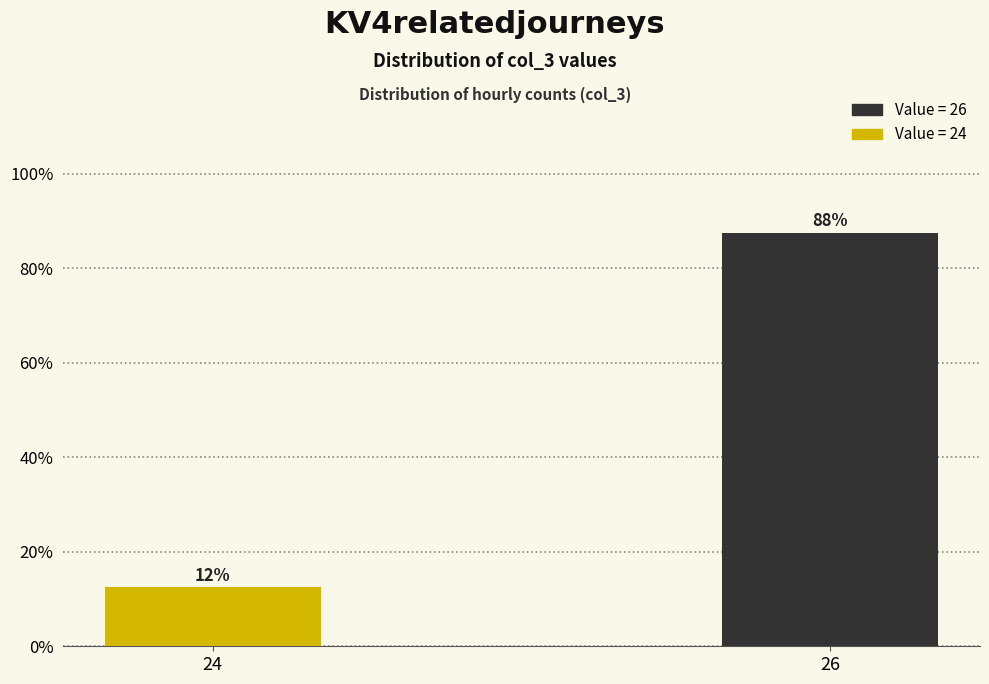

How many bars are there in total?

2